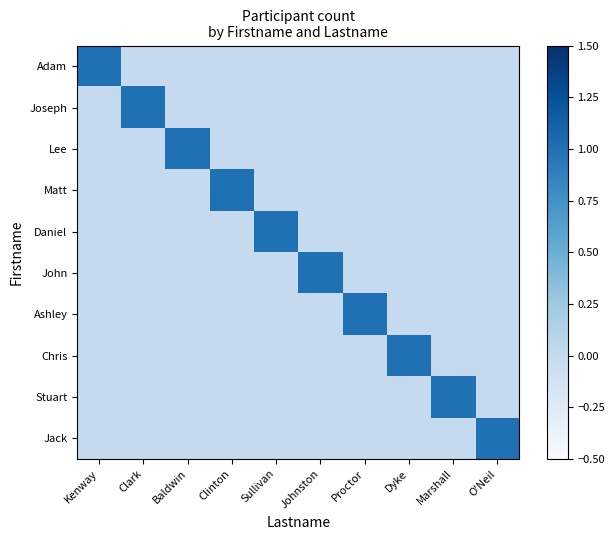

Rank the series at Sullivan from highest to lowest value.

Daniel, Adam, Joseph, Lee, Matt, John, Ashley, Chris, Stuart, Jack